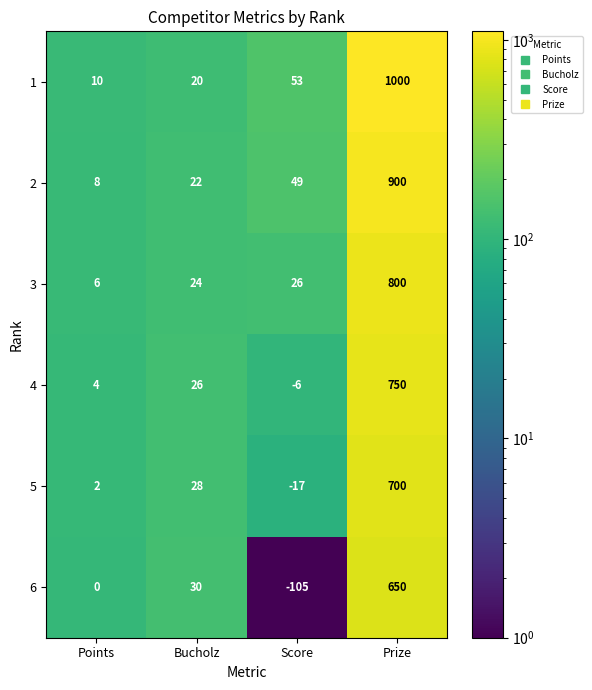

Where is 1 nearest to the value 505?

Score